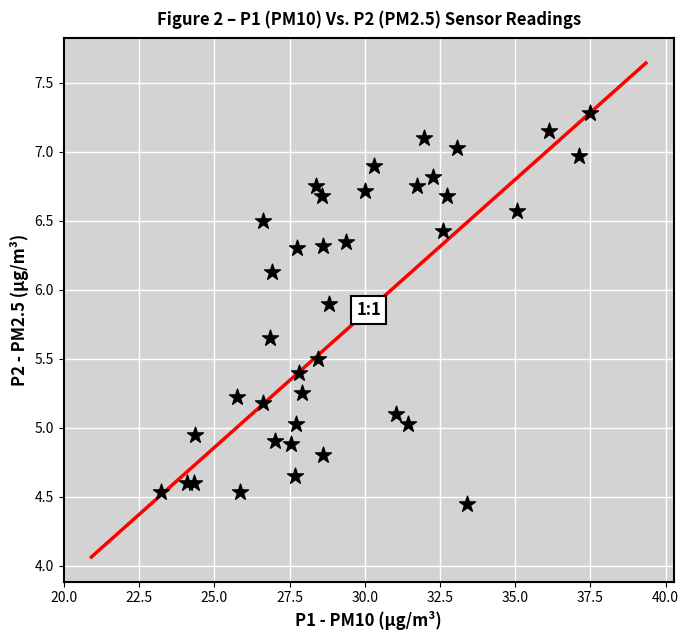

What is the range of X values (max minus min)?

14.2